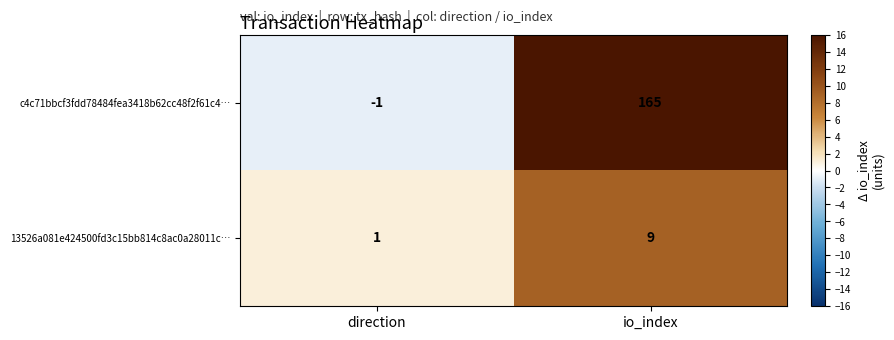

What is the approximate value of c4c71bbcf3fdd78484fea3418b62cc48f2f61c4… at io_index?

165